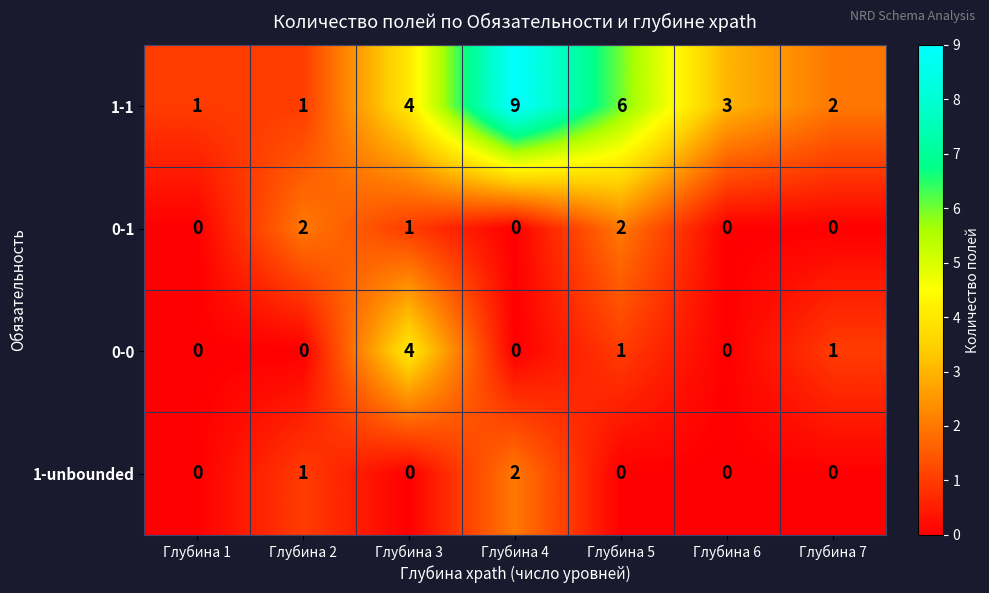

True or false: 1-unbounded has a value of 0 at Глубина 7.

True